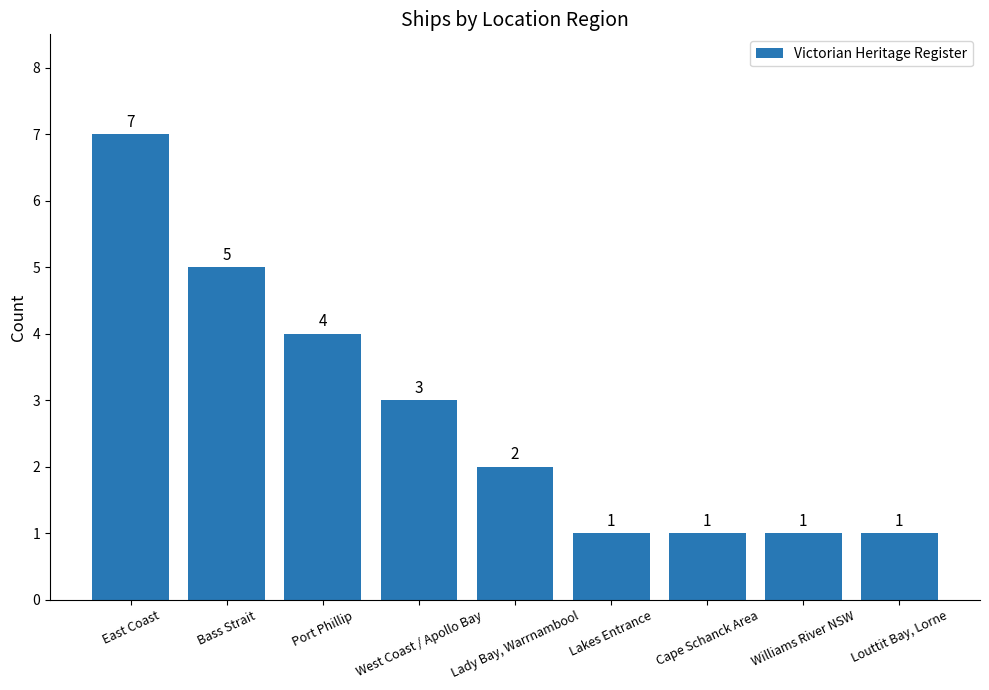

What is the approximate value at Lady Bay, Warrnambool?

2